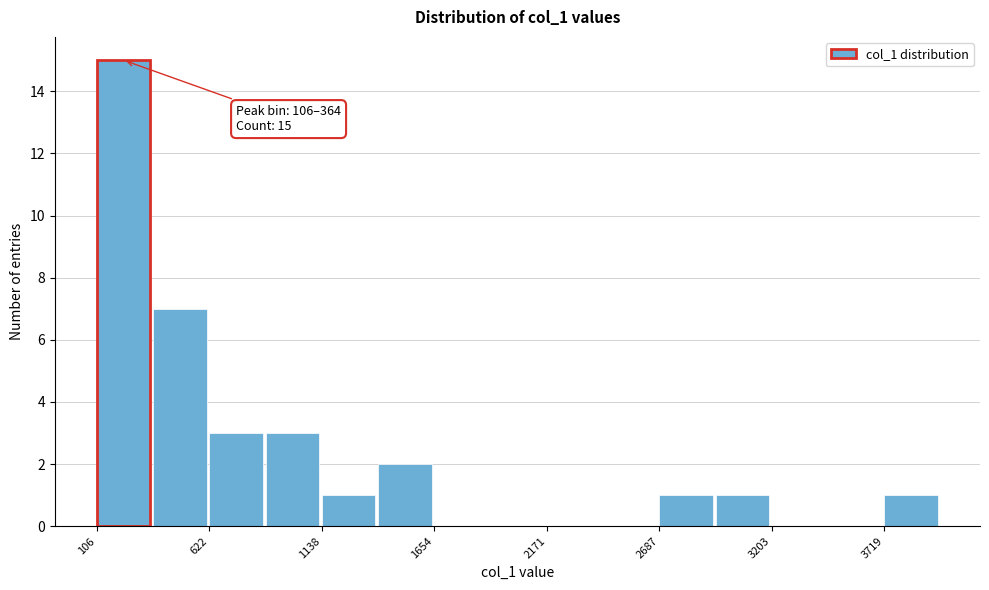

Read against the x-axis, roughly where is the centre of the tallest bar?

200